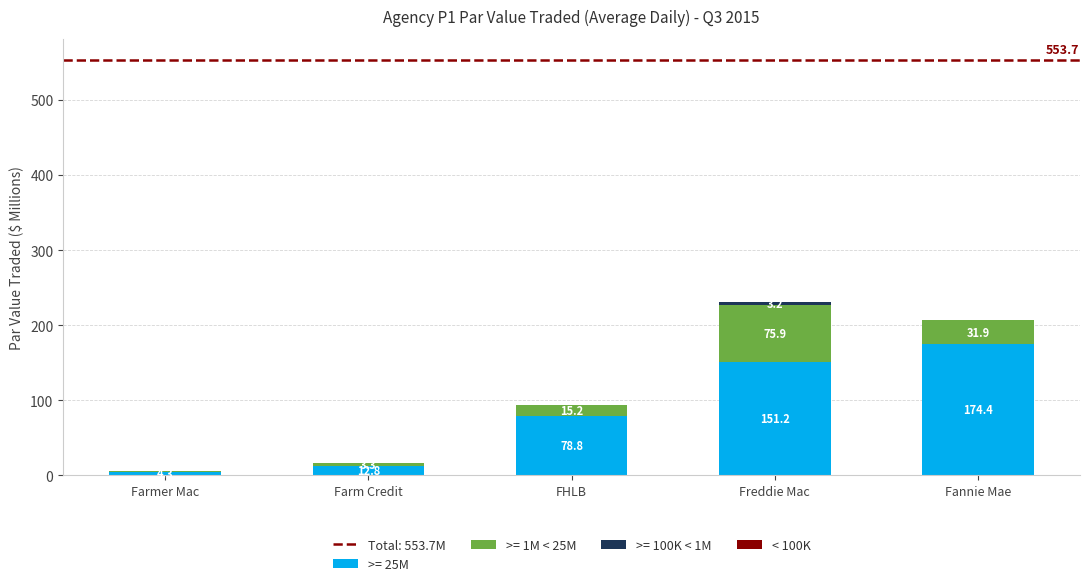

At which label is >= 25M closest to 89?

FHLB